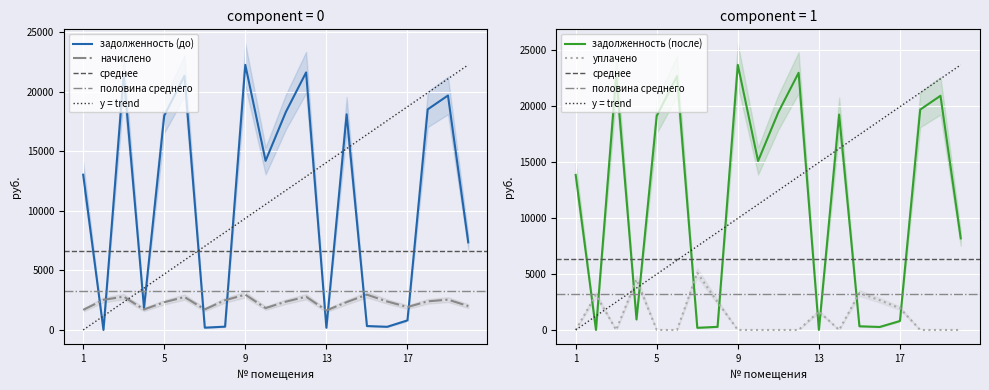

Reading left to right, transcribe all the data shown in this chart.

задолженность (до): 13032.4	0.0	21413.2	1851.2	17986.2	21340.1	191.9	277.2	22252.9	14196.5	18297.8	21618.2	181.8	18103.7	329.1	265.5	802.9	18517.1	19681.5	7356.0
задолженность (после): 13837.8	0.0	22749.7	940.3	19099.1	22660.6	191.9	277.2	23658.0	15074.7	19432.4	22952.4	2.0	19222.0	329.1	265.5	802.0	19663.9	20899.4	8172.5
начислено: 1683.8	2528.1	2795.2	1722.0	2327.8	2761.8	1726.7	2494.7	2962.2	1836.5	2375.5	2790.4	1636.1	2337.3	2962.2	2389.8	1927.1	2399.3	2547.2	2003.4
уплачено: 0.0	3130.0	0.0	4500.0	0.0	0.0	5100.7	2494.7	0.0	0.0	0.0	0.0	1648.6	0.0	3296.9	2655.3	1942.6	0.0	0.0	0.0